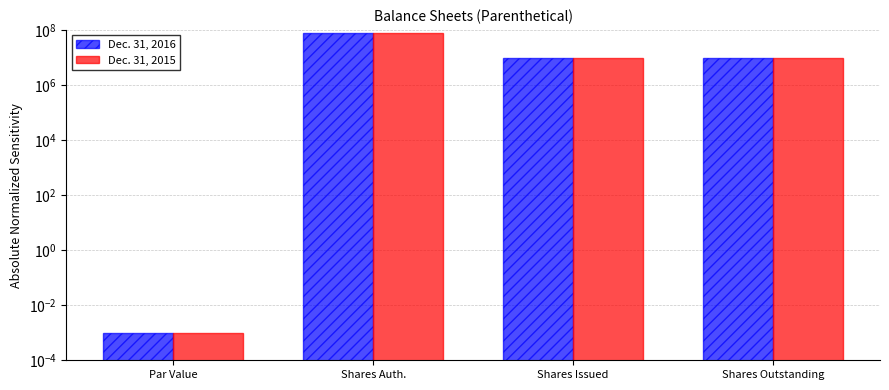

At Shares Outstanding, list the series in order from smallest to largest.

Dec. 31, 2016, Dec. 31, 2015